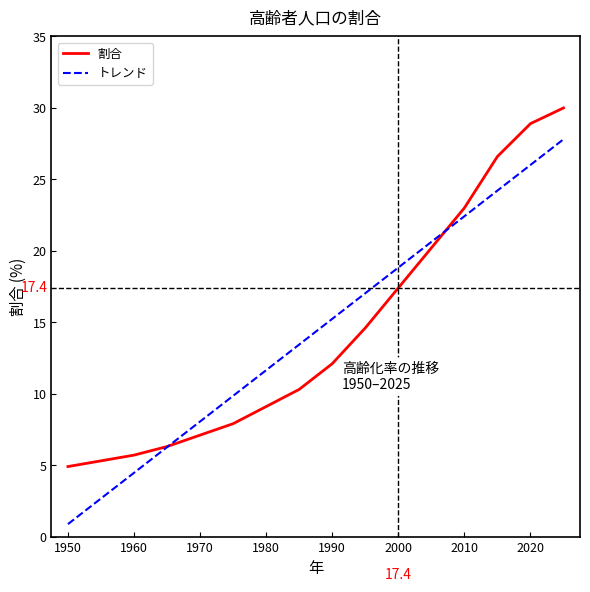

How many lines are shown in the chart?

2